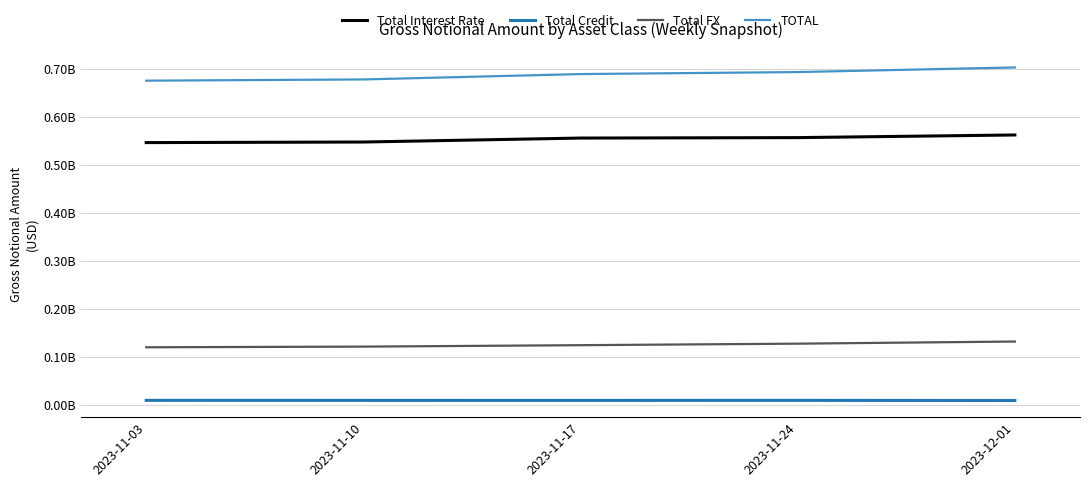

Which series has the largest range (max minus min)?

TOTAL